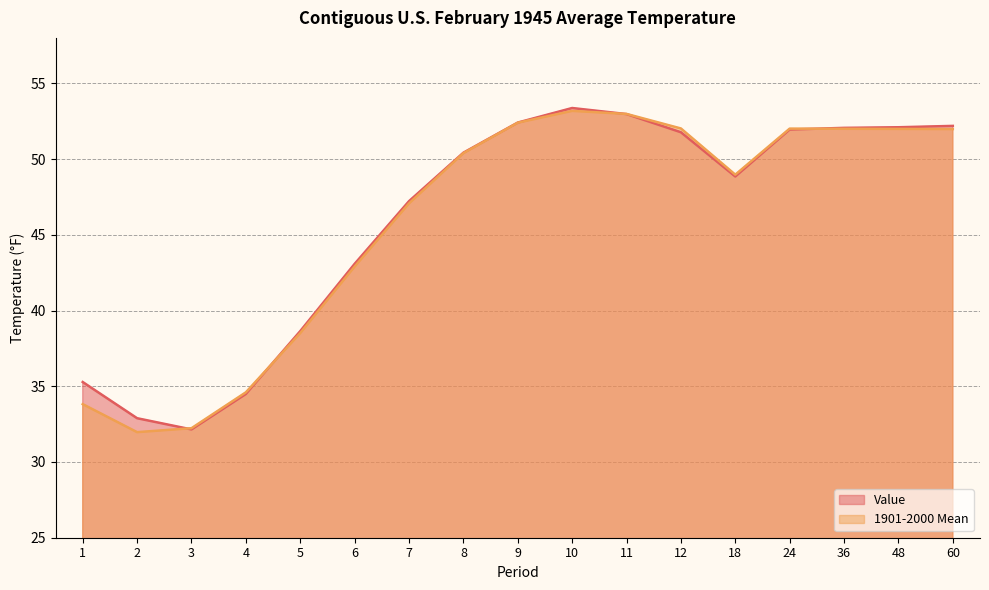

At which category does 1901-2000 Mean reach its first local valley?

2